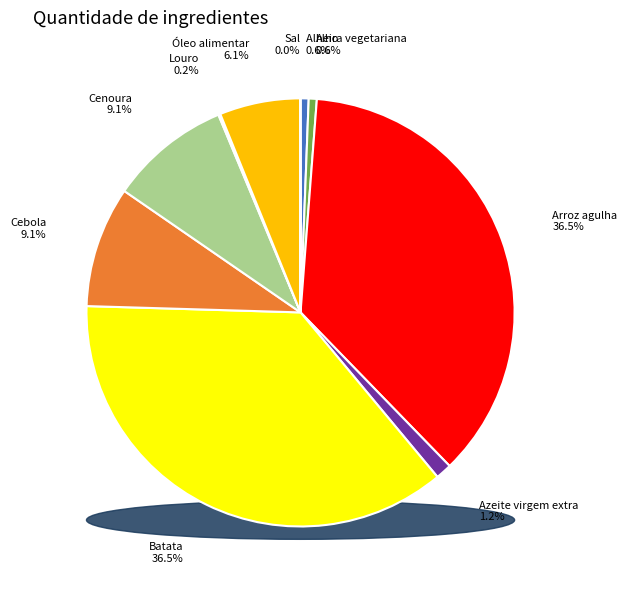

Does Arroz agulha represent more than half of the total?

No